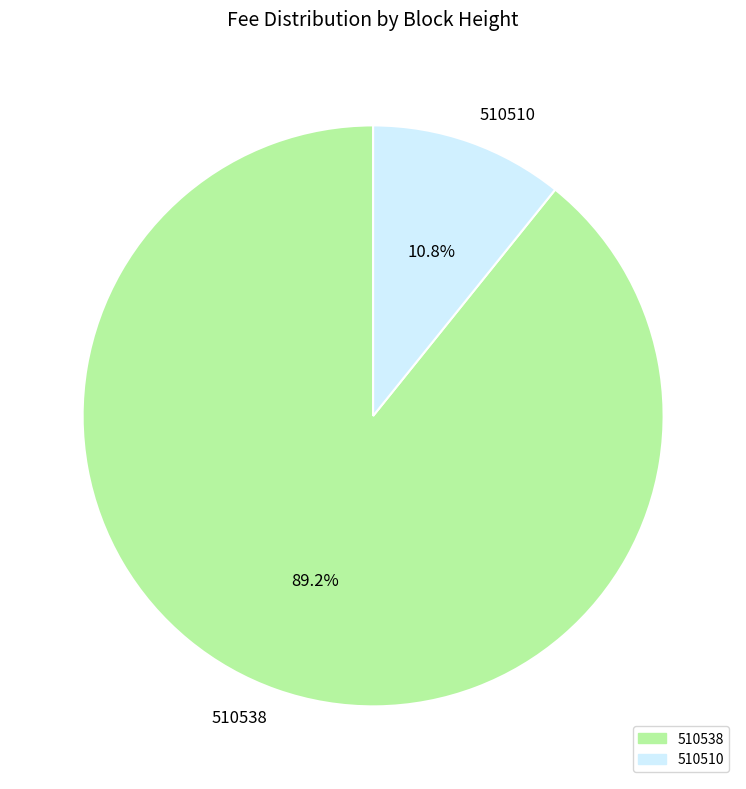

To the nearest percent, what is the combined percentage of 510538 and 510510?

100%